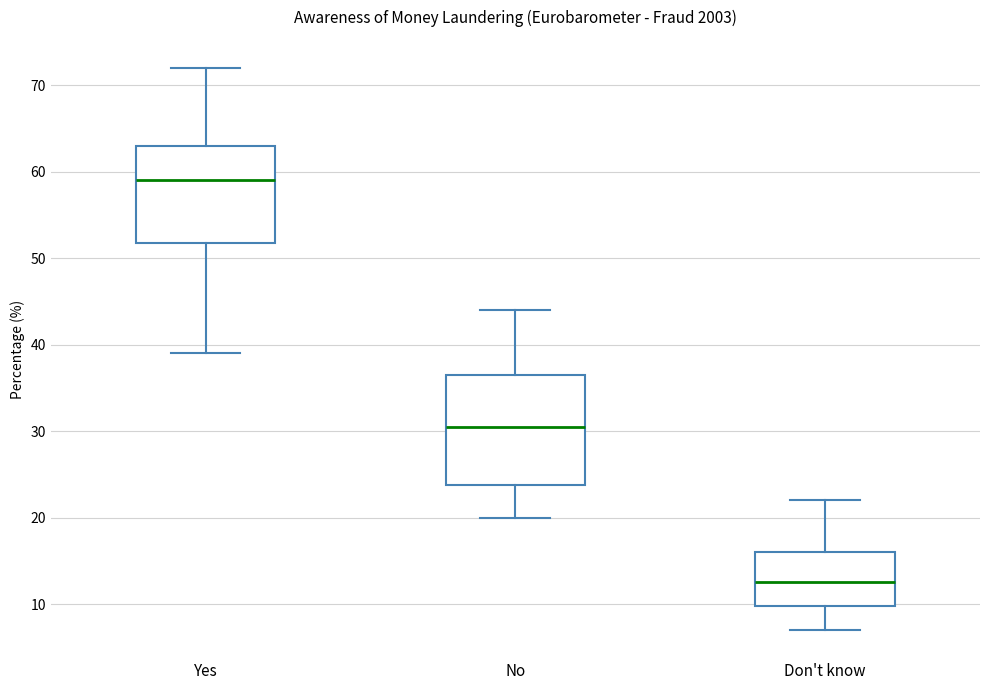

Where does the upper whisker of the box for Don't know end on the y-axis? The values are not printed on the chart, so give them approximately, as read against the axis.

22